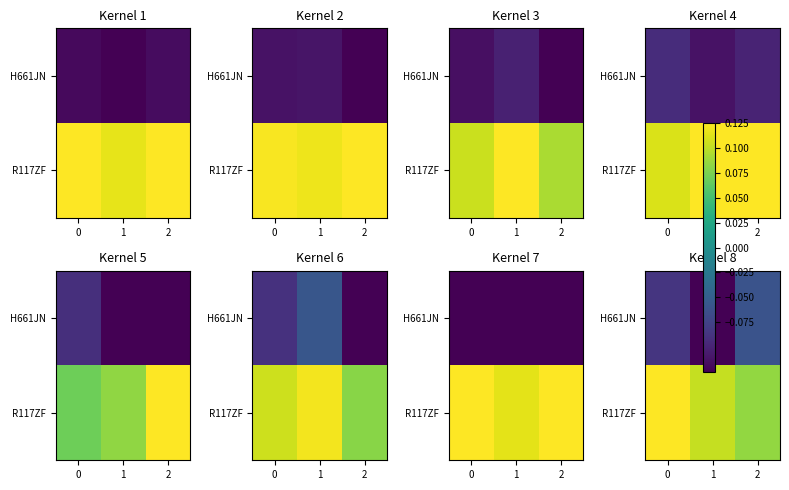

Between 0 and 1, which series saw the biggest shift?

H661JN